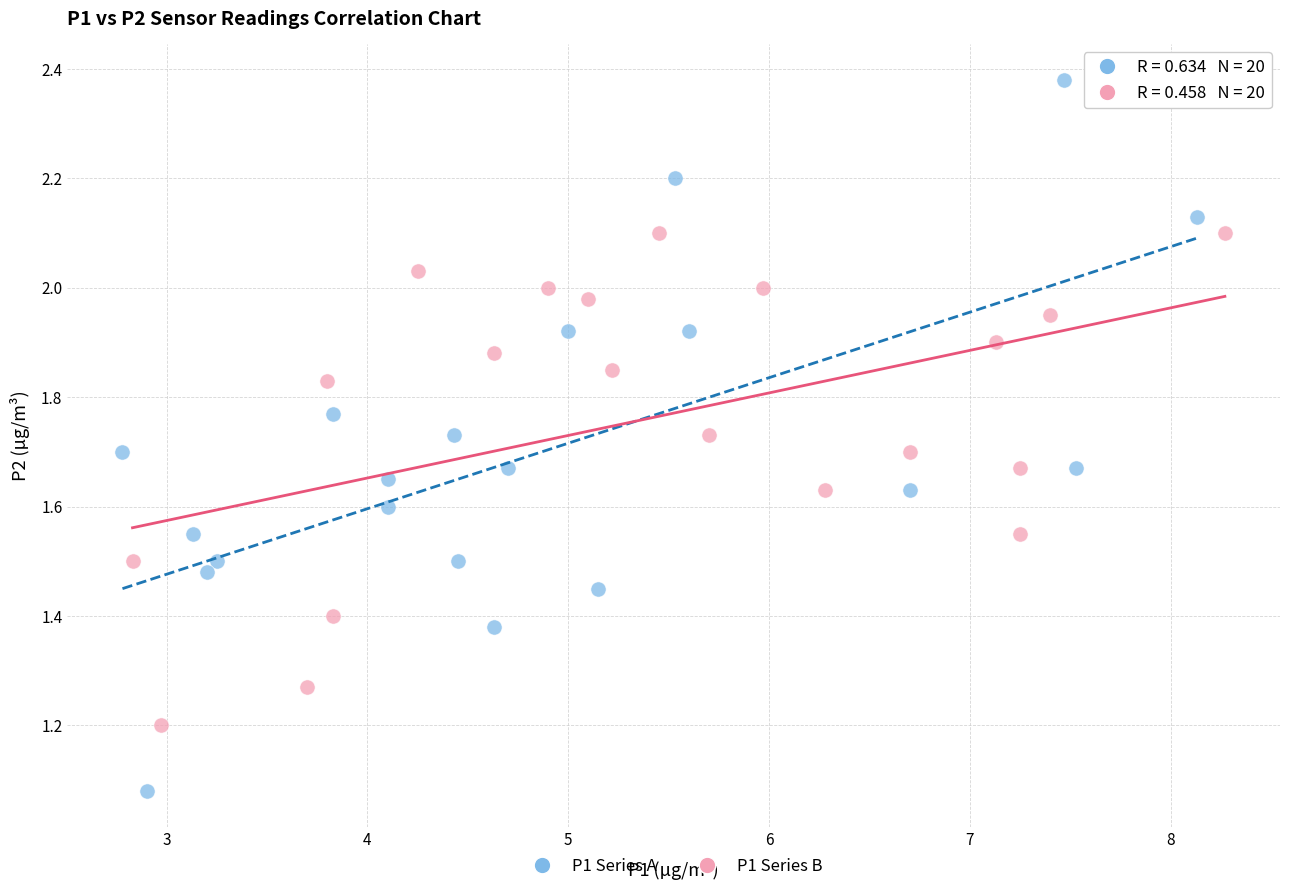

What are all the series names shown in the legend?

P1 Series A, P1 Series B